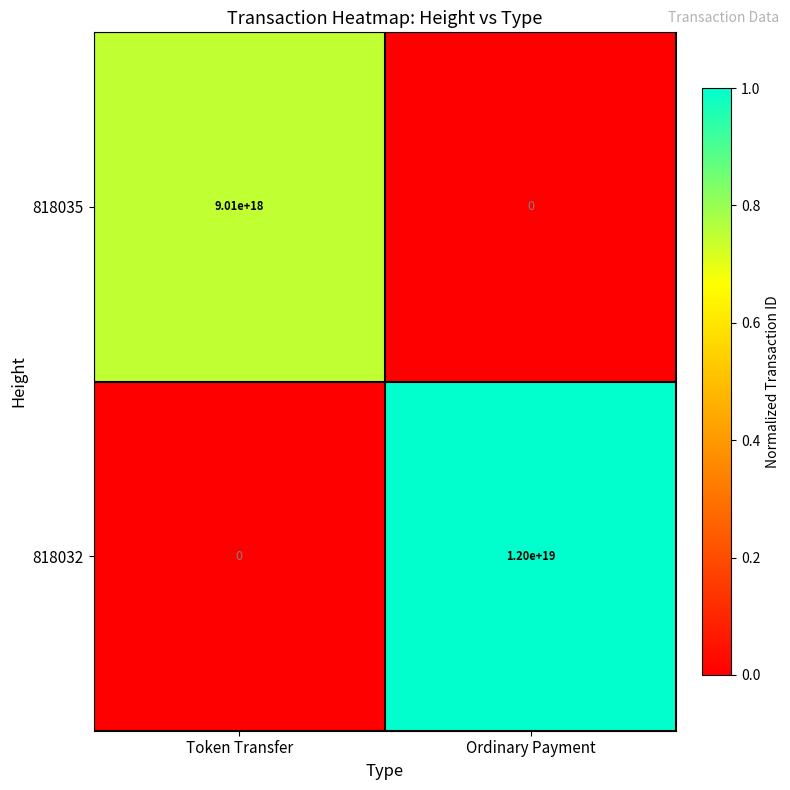

Which series has the largest total across all categories?

818032